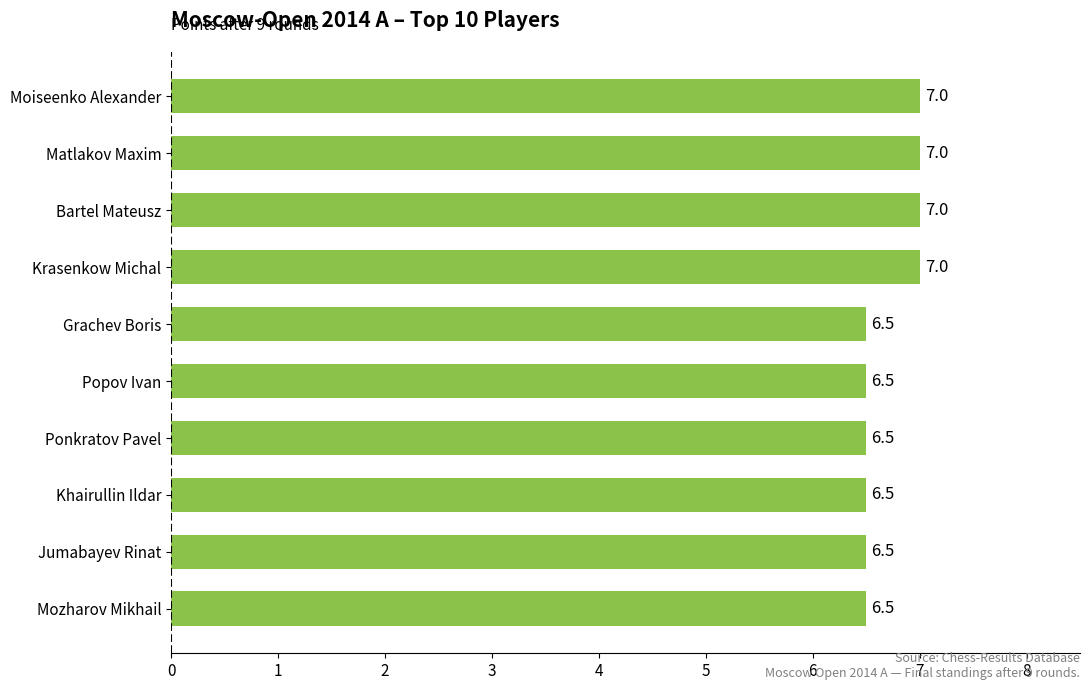

Reading top to bottom, extract all data points from this chart.

7.0	7.0	7.0	7.0	6.5	6.5	6.5	6.5	6.5	6.5